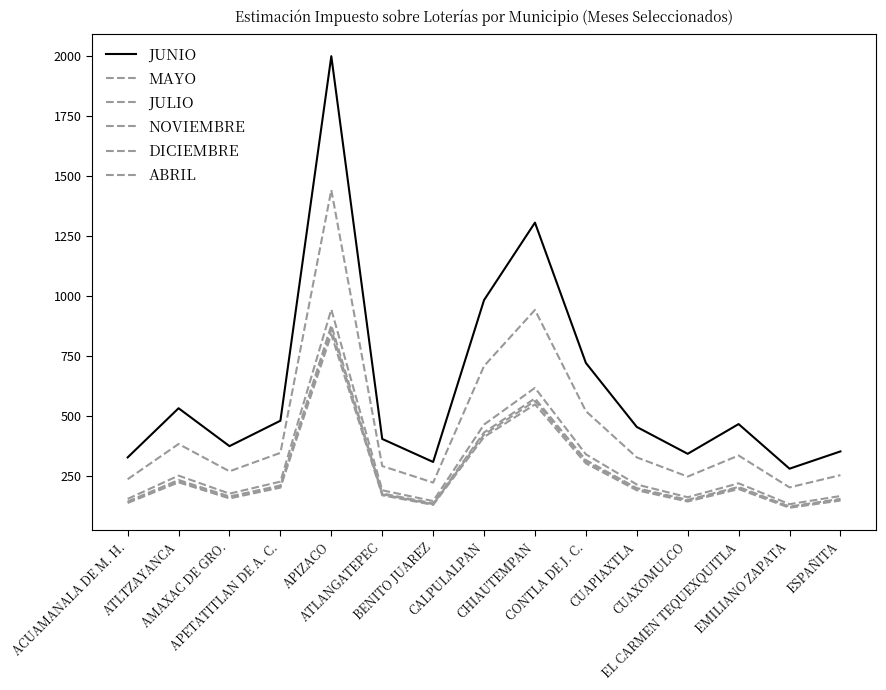

Does the chart have visible grid lines?

No